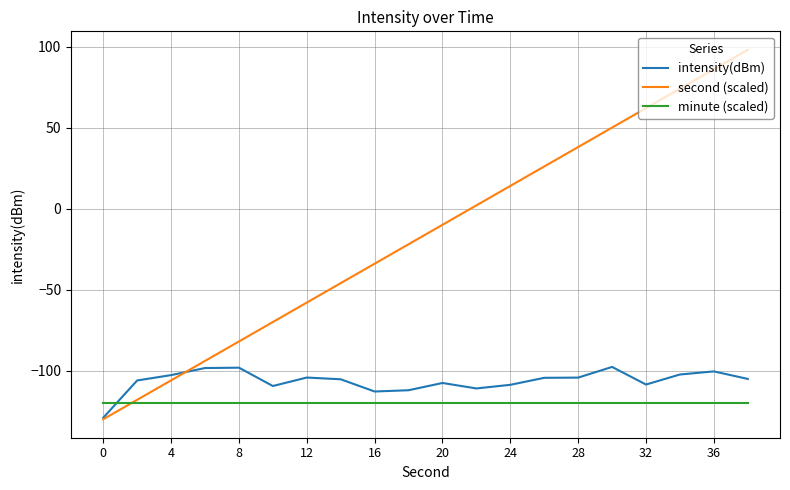

What is the minimum value for intensity(dBm)?

-129.1